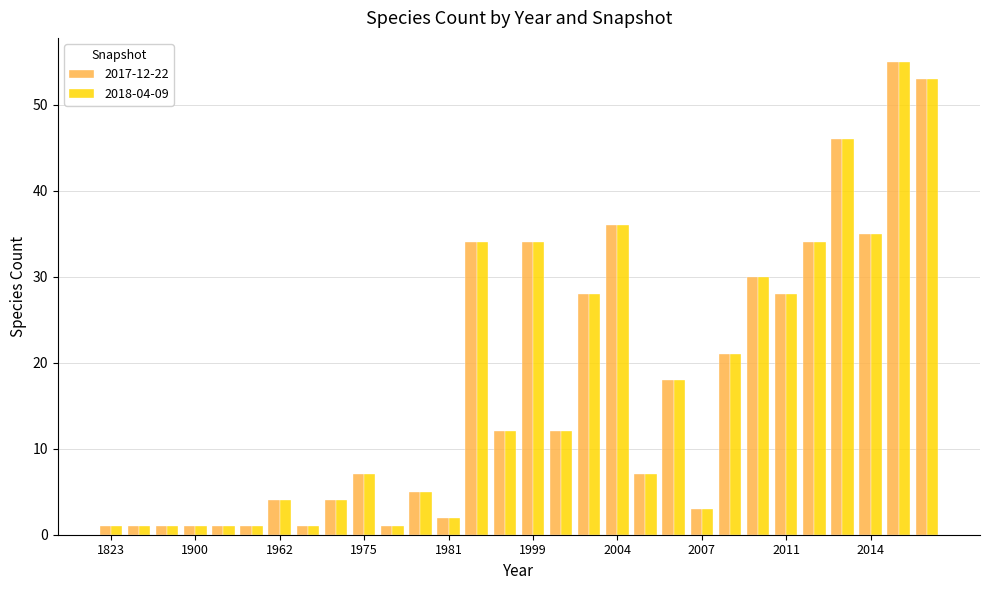

What is the smallest value displayed?

1